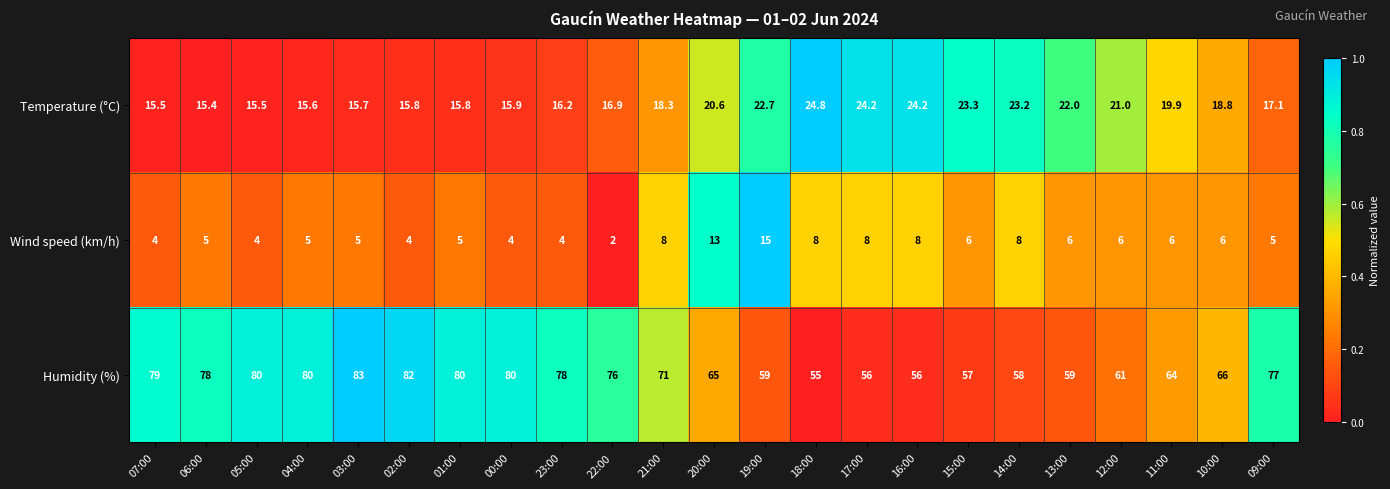

Is it true that Humidity (%) equals 80.0 at 00:00?

True